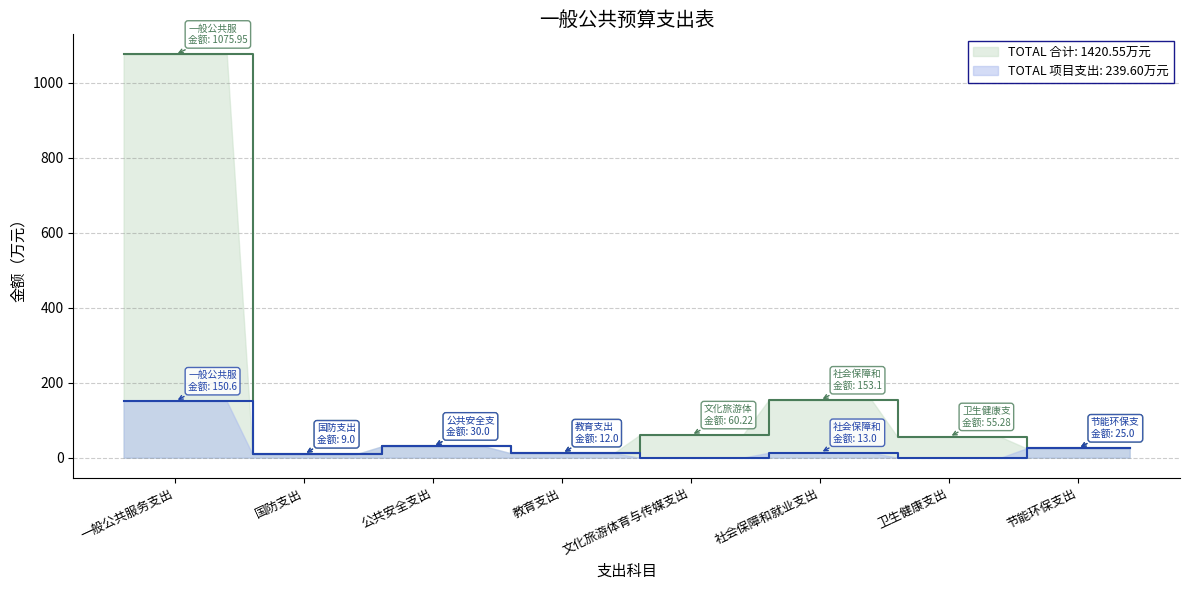

What is the value of the 项目支出 point at the 3rd from the left?

30.0